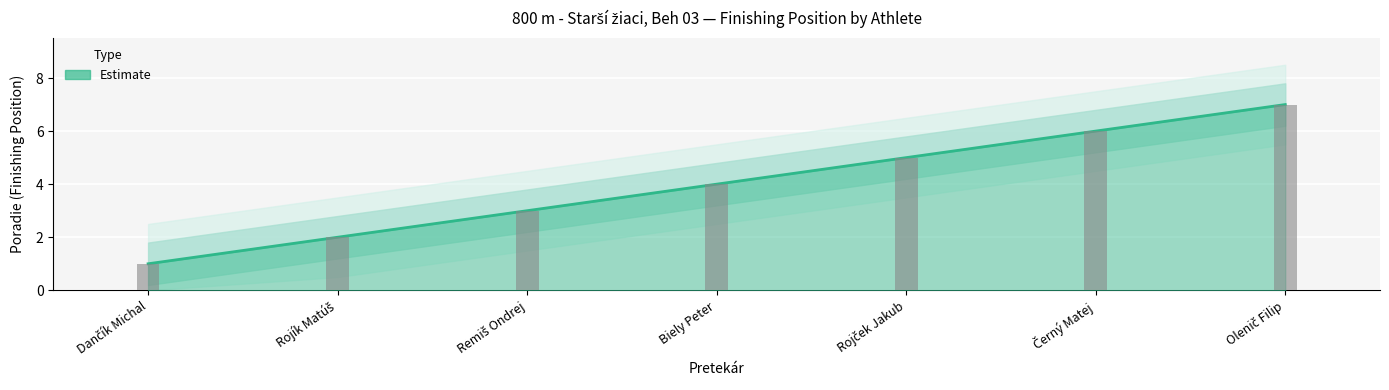

Are the bars horizontal?

No